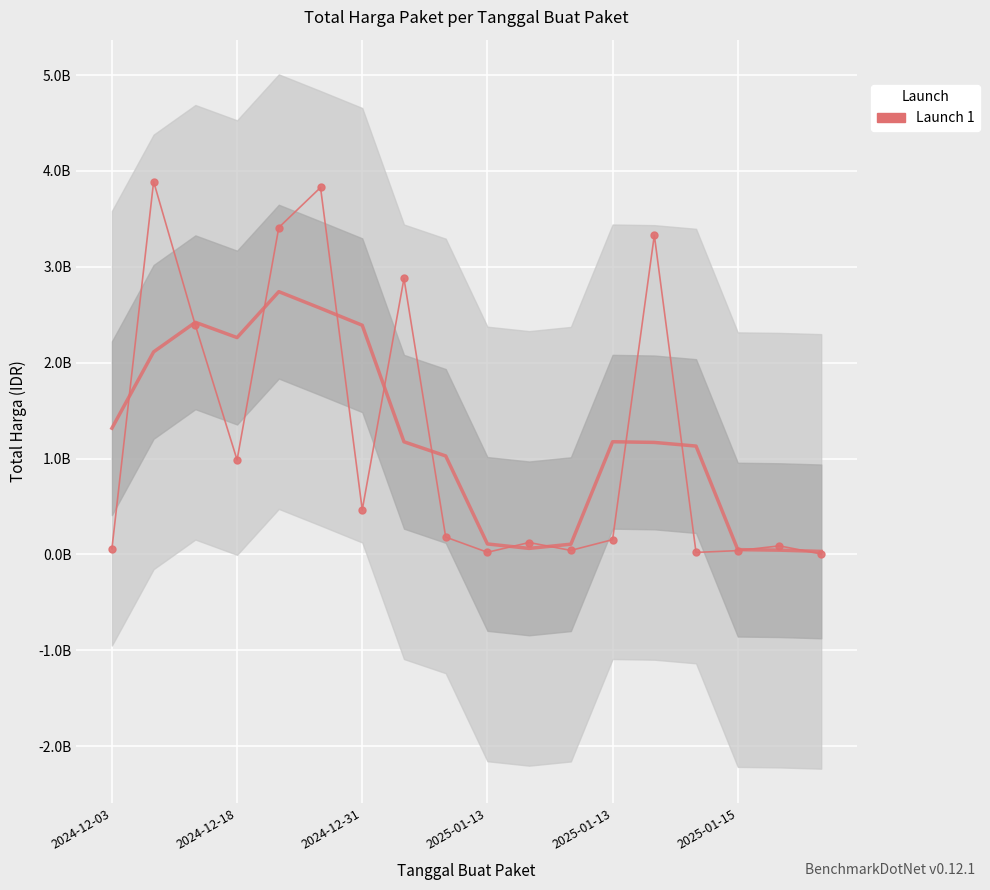

Rank the categories by value from lowest to highest.

17, 14, 9, 15, 11, 2024-12-03, 16, 10, 12, 8, 6, 2025-01-13, 2024-12-31, 7, 13, 2025-01-13, 2025-01-15, 2024-12-18